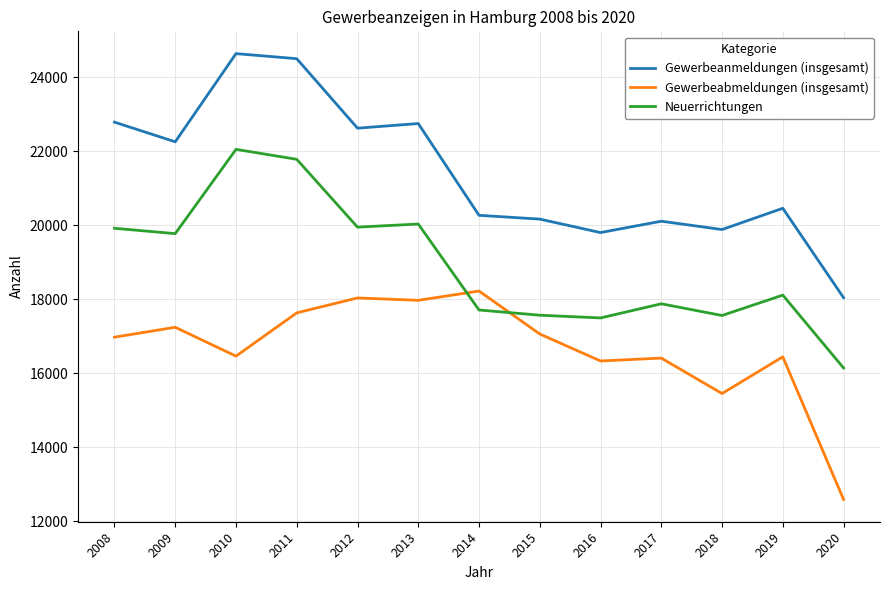

Between 2017 and 2020, which series saw the biggest shift?

Gewerbeabmeldungen (insgesamt)